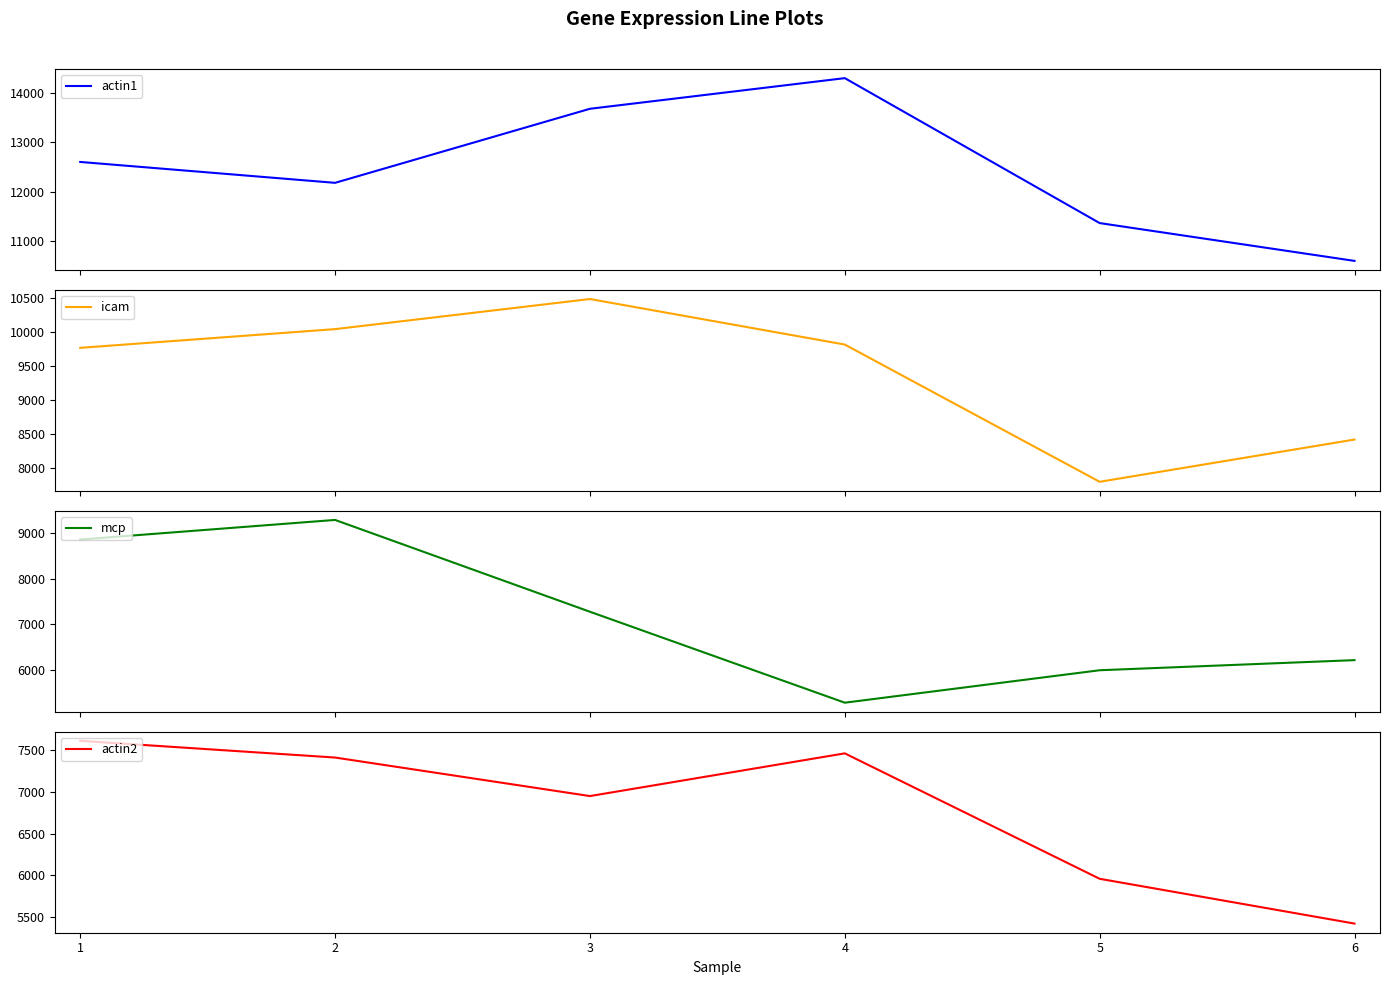

Reading left to right, extract all data points from this chart.

actin1: 12600	12178	13674	14293	11365	10601
icam: 9763	10037	10478	9811	7800	8419
mcp: 8862	9292	7277	5281	5993	6215
actin2: 7610	7410	6949	7460	5959	5423